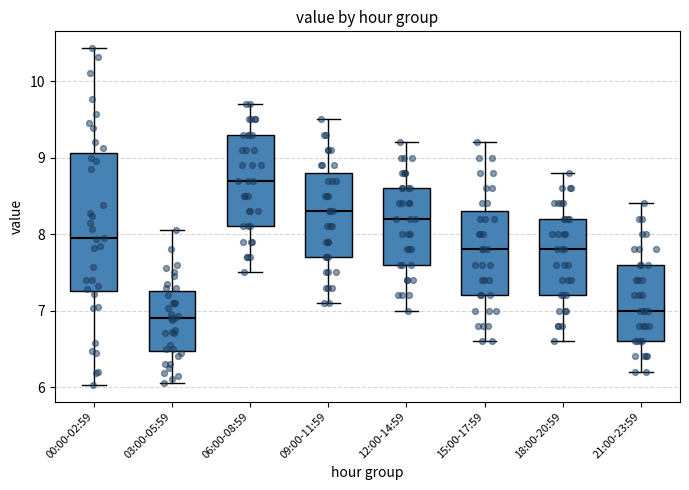

Comparing the boxes themselves (not the whiskers), which one is the tallest?

00:00-02:59